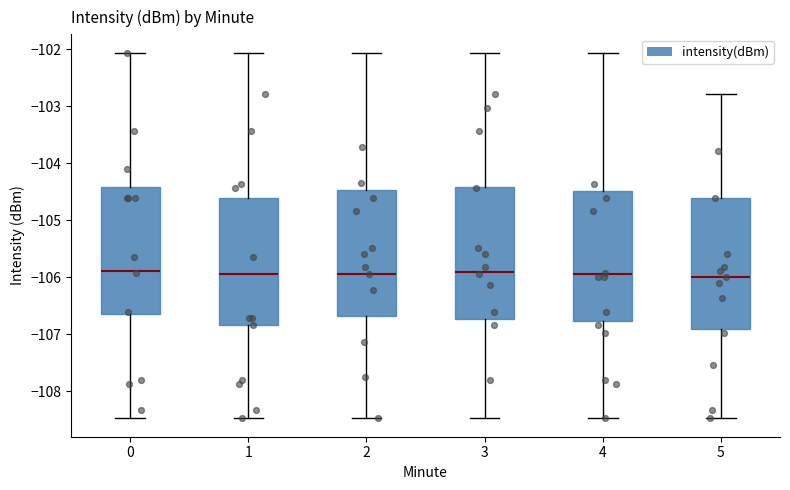

Reading left to right, read every box against the y-axis: the position of its median line, the range the box covers, and the ends of its whiskers. The values are not printed on the chart, so give them approximately, as read against the axis.

0: median -105.9, box -106.6 to -104.4, whiskers -108.5 to -102.1
1: median -105.9, box -106.8 to -104.6, whiskers -108.5 to -102.1
2: median -105.9, box -106.7 to -104.5, whiskers -108.5 to -102.1
3: median -105.9, box -106.7 to -104.4, whiskers -108.5 to -102.1
4: median -105.9, box -106.8 to -104.5, whiskers -108.5 to -102.1
5: median -106.0, box -106.9 to -104.6, whiskers -108.5 to -102.8